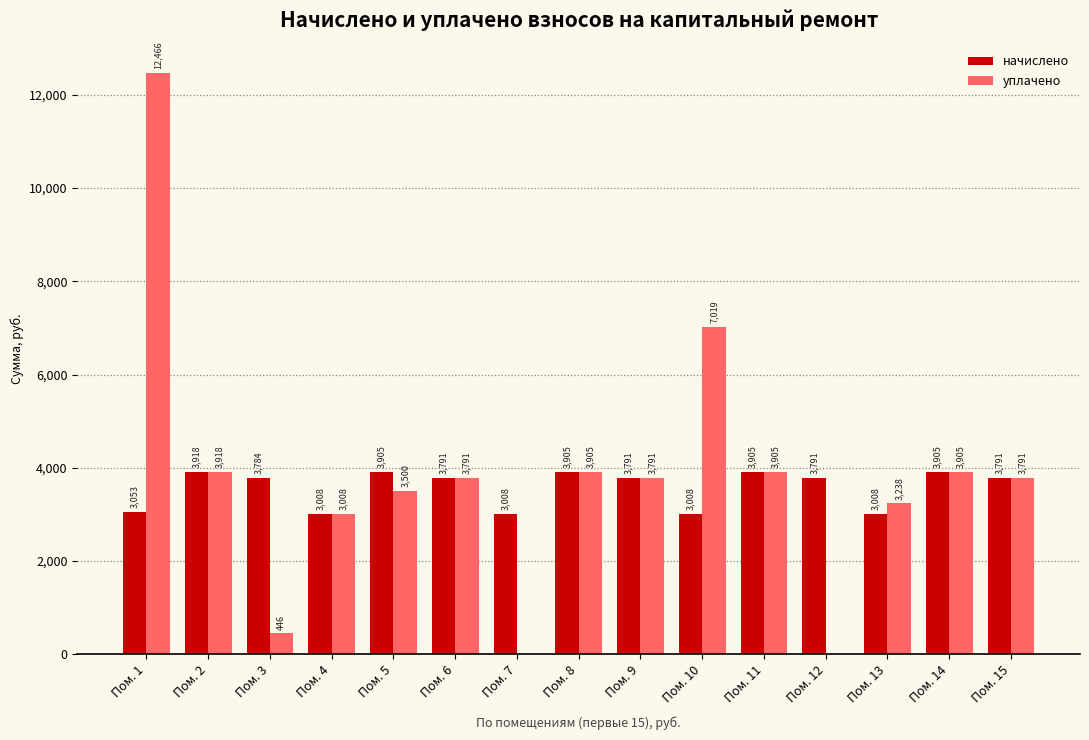

How many groups of bars are there?

15